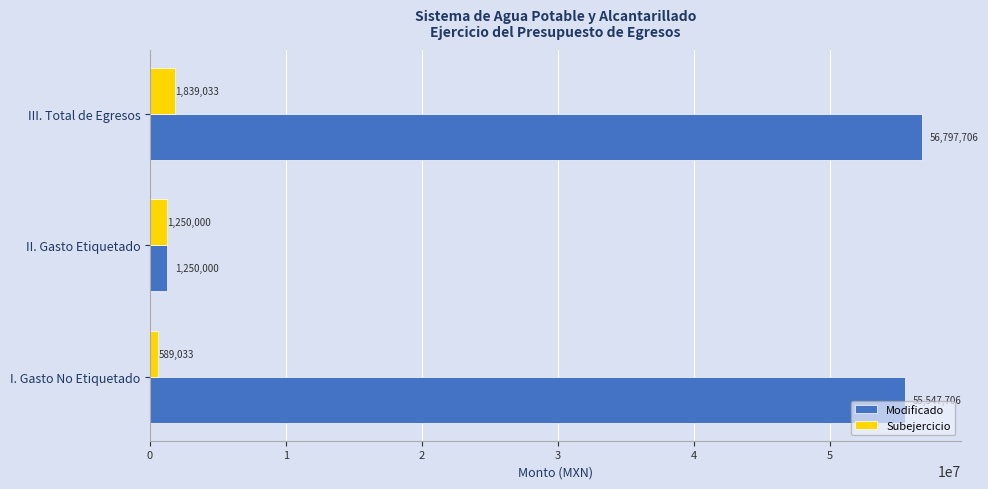

Rank the categories by Subejercicio value from lowest to highest.

I. Gasto No Etiquetado, II. Gasto Etiquetado, III. Total de Egresos